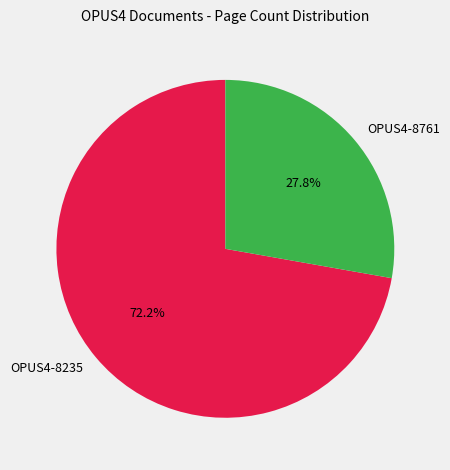

Between OPUS4-8761 and OPUS4-8235, which is larger?

OPUS4-8235